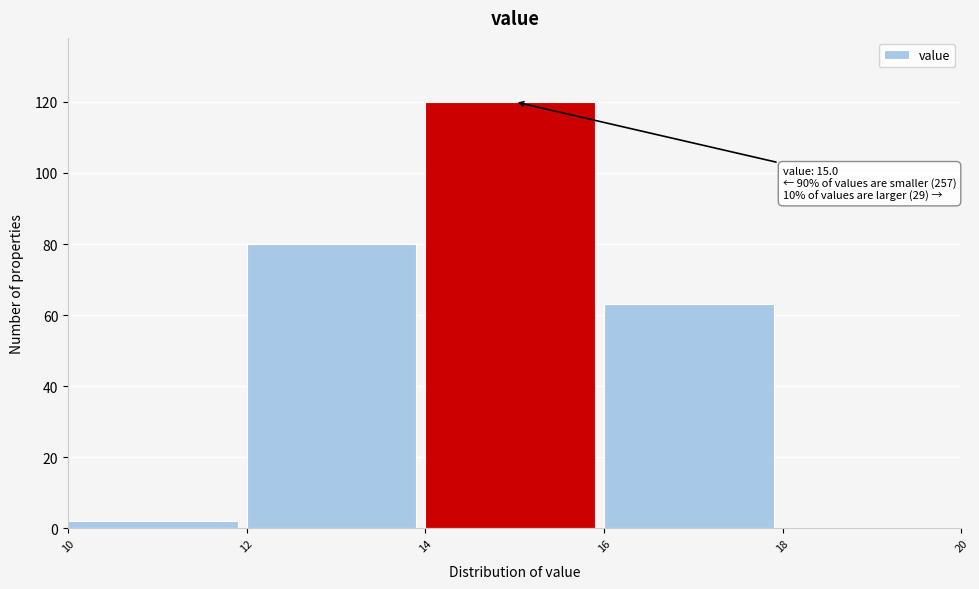

Over which range of the x-axis is the bar tallest?

14 to 16